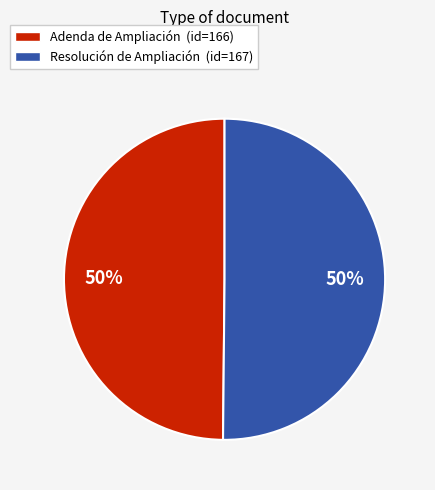

To the nearest percent, what percentage of the pie is Resolución de Ampliación?

50%